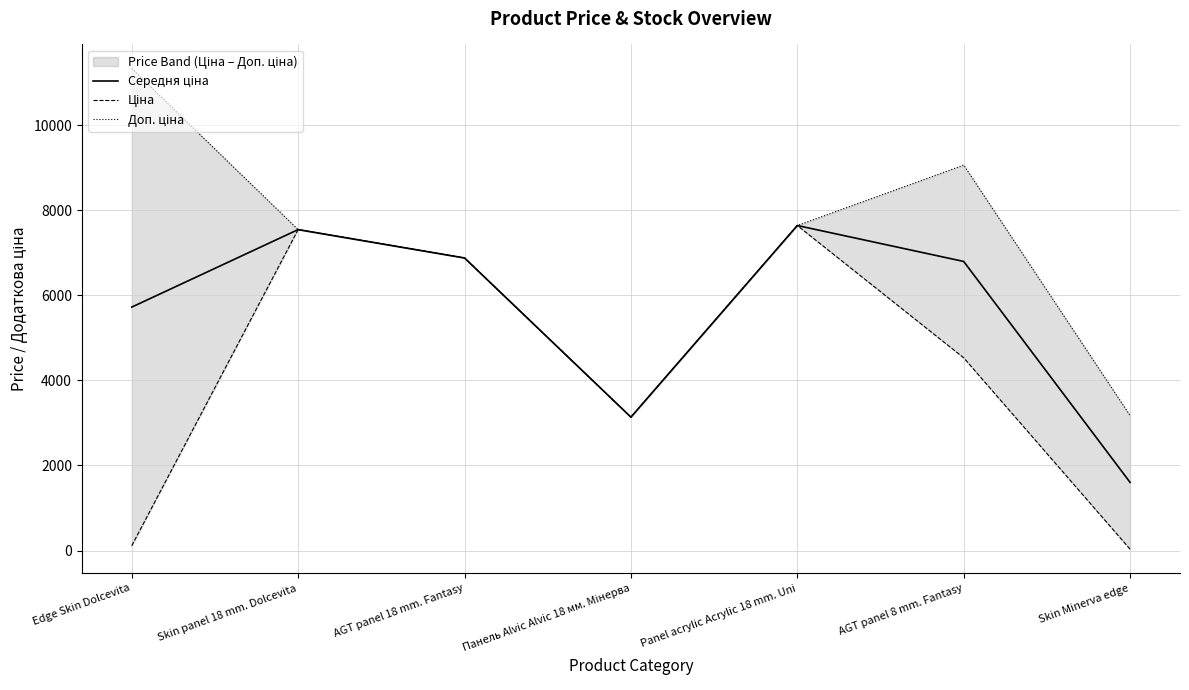

Reading left to right, what are all the values shown in this chart?

Середня ціна: Edge Skin Dolcevita=5723.7	Skin panel 18 mm. Dolcevita=7545.9	AGT panel 18 mm. Fantasy=6879.5	Панель Alvic Alvic 18 мм. Мінерва=3136.9	Panel acrylic Acrylic 18 mm. Uni=7641.9	AGT panel 8 mm. Fantasy=6797.1	Skin Minerva edge=1602.9
Ціна: Edge Skin Dolcevita=113.3	Skin panel 18 mm. Dolcevita=7545.9	AGT panel 18 mm. Fantasy=6879.5	Панель Alvic Alvic 18 мм. Мінерва=3136.8	Panel acrylic Acrylic 18 mm. Uni=7641.9	AGT panel 8 mm. Fantasy=4531.4	Skin Minerva edge=31.7
Доп. ціна: Edge Skin Dolcevita=11334.0	Skin panel 18 mm. Dolcevita=7545.9	AGT panel 18 mm. Fantasy=6879.5	Панель Alvic Alvic 18 мм. Мінерва=3137.0	Panel acrylic Acrylic 18 mm. Uni=7641.9	AGT panel 8 mm. Fantasy=9062.9	Skin Minerva edge=3174.0